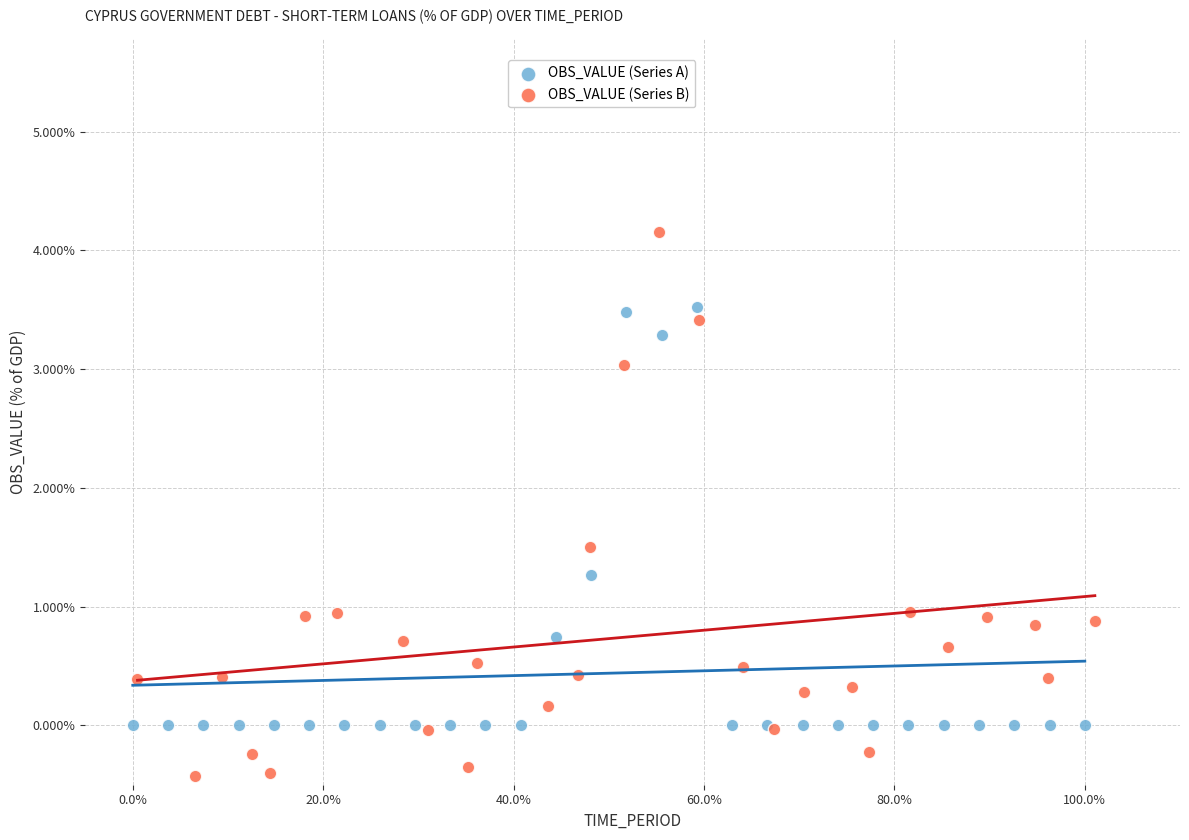

Which series contains the lowest Y value?

OBS_VALUE (Series B)